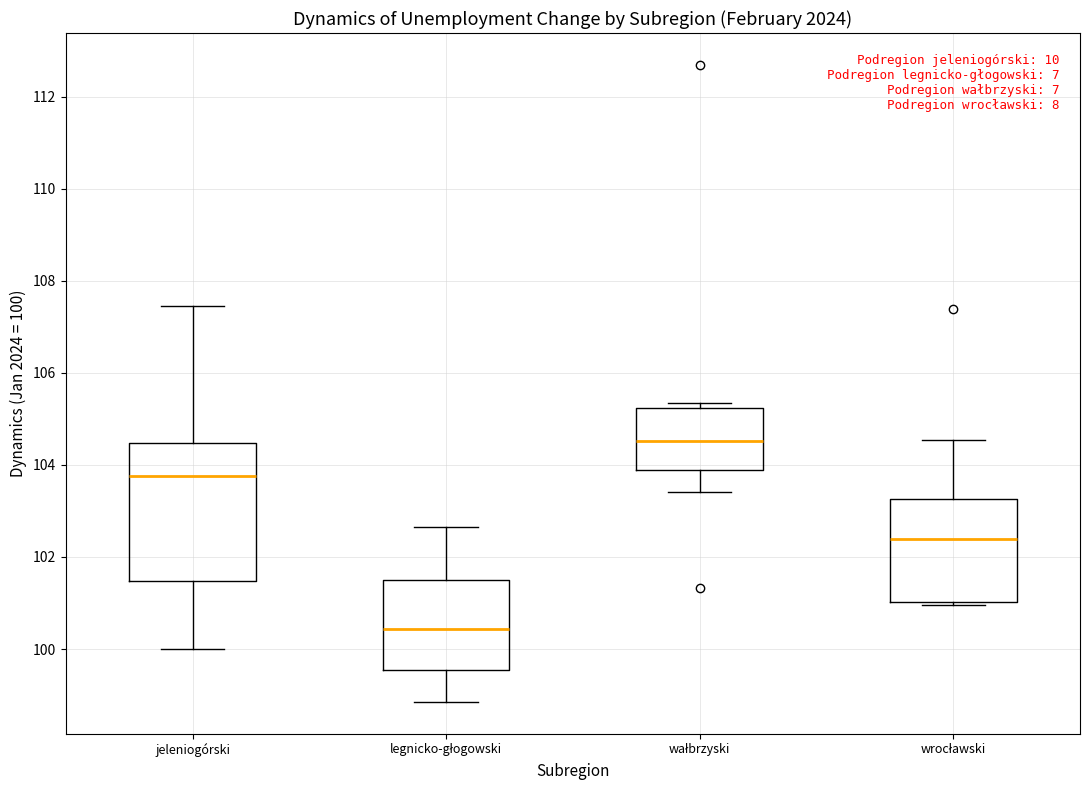

Reading left to right, transcribe this box plot: for each box, give where its median line is, the range the box spans, and where its two whiskers end, as read against the y-axis. The values are not printed on the chart, so give them approximately, as read against the axis.

jeleniogórski: median 103.8, box 101.4 to 104.4, whiskers 100.0 to 107.4
legnicko-głogowski: median 100.4, box 99.6 to 101.4, whiskers 98.8 to 102.6
wałbrzyski: median 104.6, box 103.8 to 105.2, whiskers 103.4 to 105.4
wrocławski: median 102.4, box 101.0 to 103.2, whiskers 101.0 (just below the box's lower edge) to 104.6